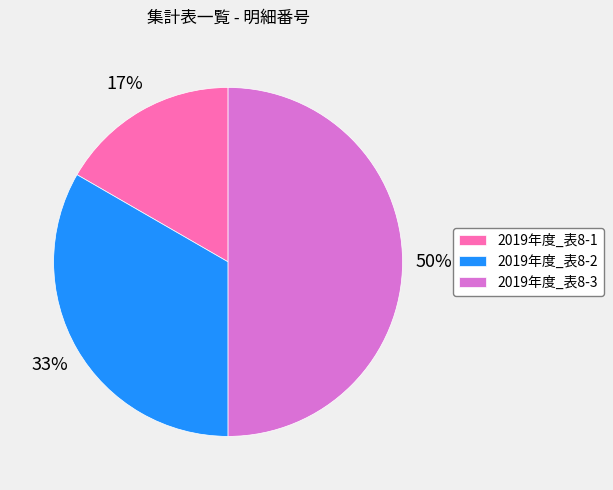

What is the largest slice in the pie chart?

2019年度_表8-3